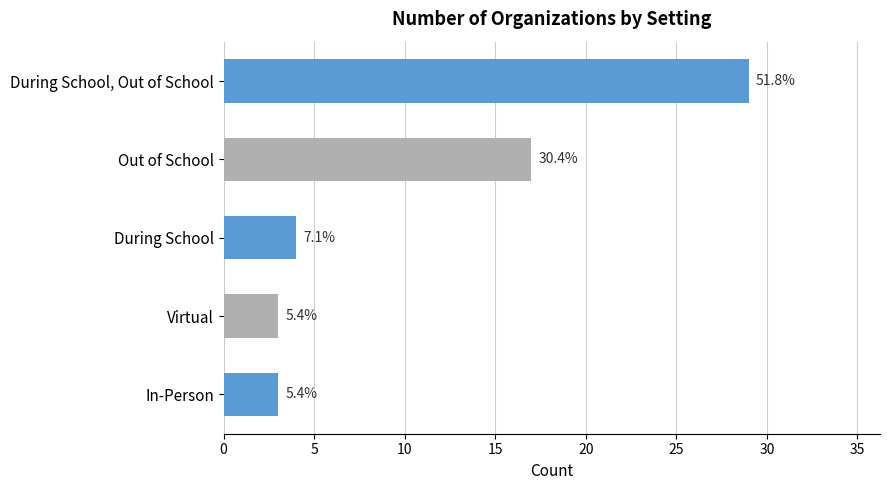

What is the sum of all values?

56